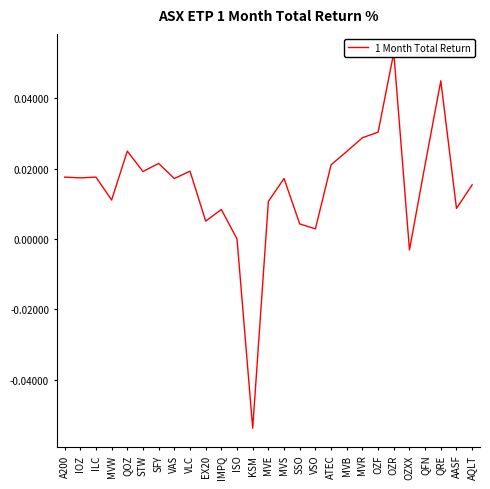

Which category has the highest value across all series?

OZR